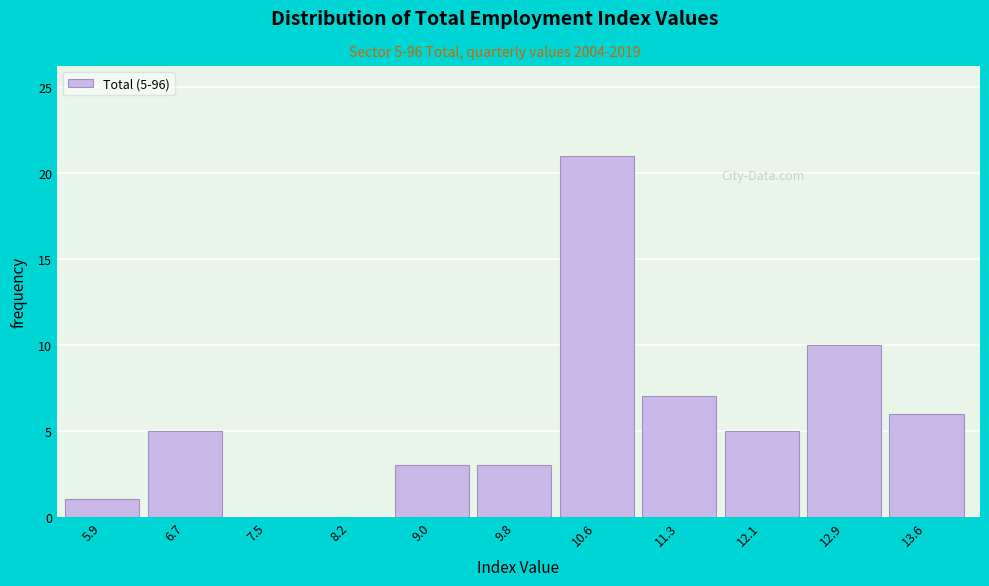

Over which range of the x-axis is the bar tallest?

10.2 to 11.0